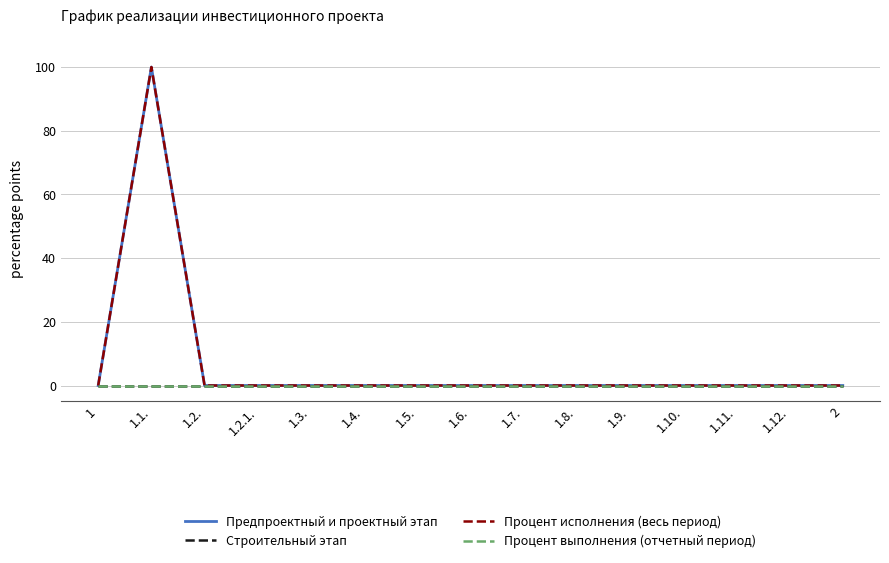

Which series changed the most between 1.1. and 1.5.?

Предпроектный и проектный этап